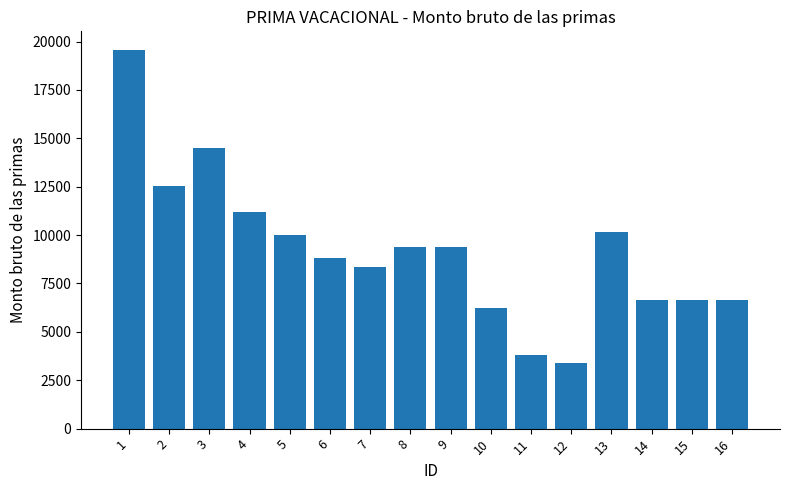

Approximately how many times larger is the value at 12 compared to 15?

0.5